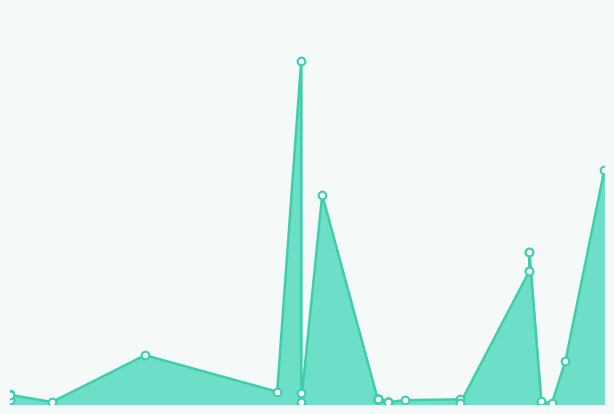

Which has a higher value, 22.06.2018 or 22.02.2019?

22.02.2019